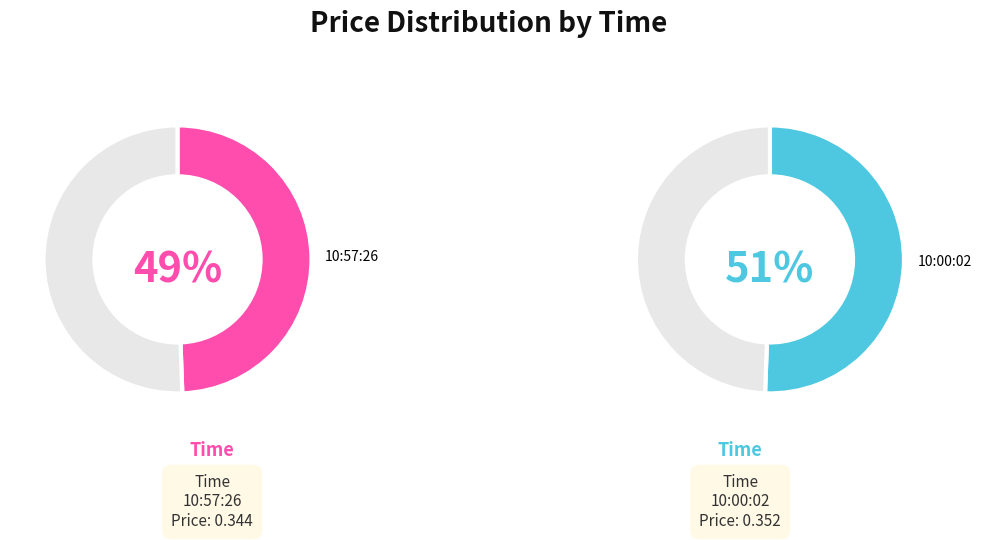

Which category has the biggest portion of the pie?

10:00:02